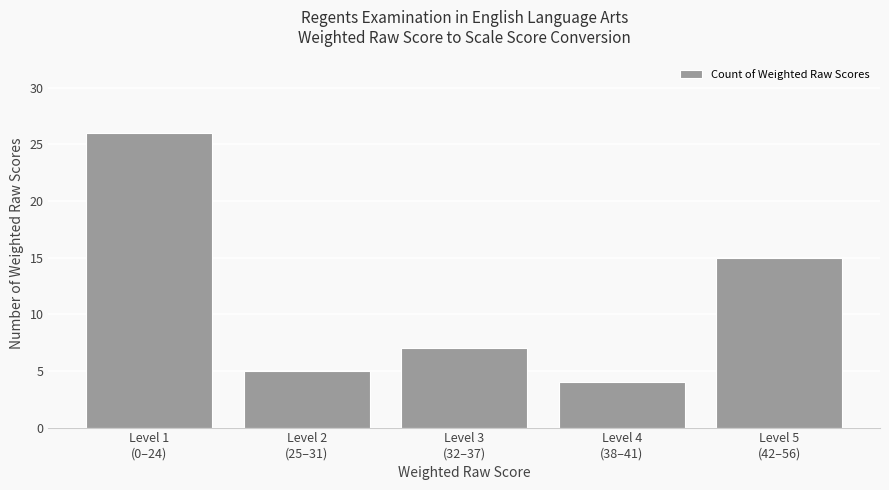

List the labels in order of value, largest first.

Level 1
(0–24), Level 5
(42–56), Level 3
(32–37), Level 2
(25–31), Level 4
(38–41)